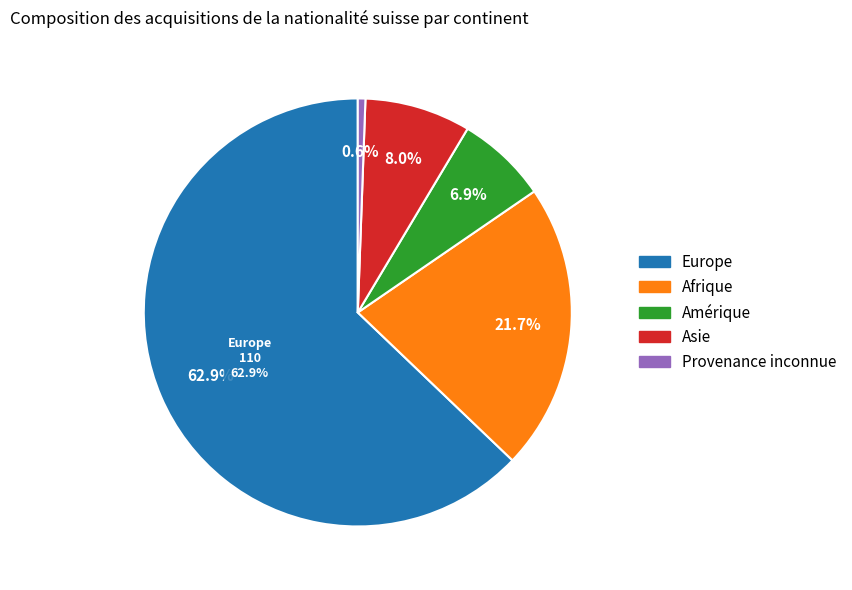

To the nearest percent, what is the combined percentage of Etats tiers (Asie) and Amérique?

15%